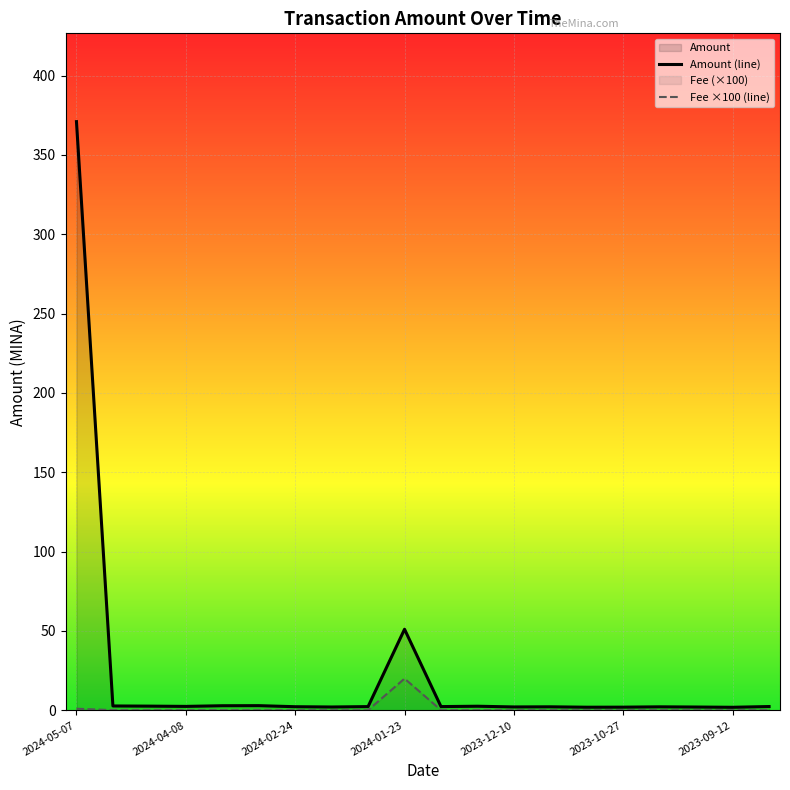

True or false: Amount (line) and Fee ×100 (line) cross at least once.

False